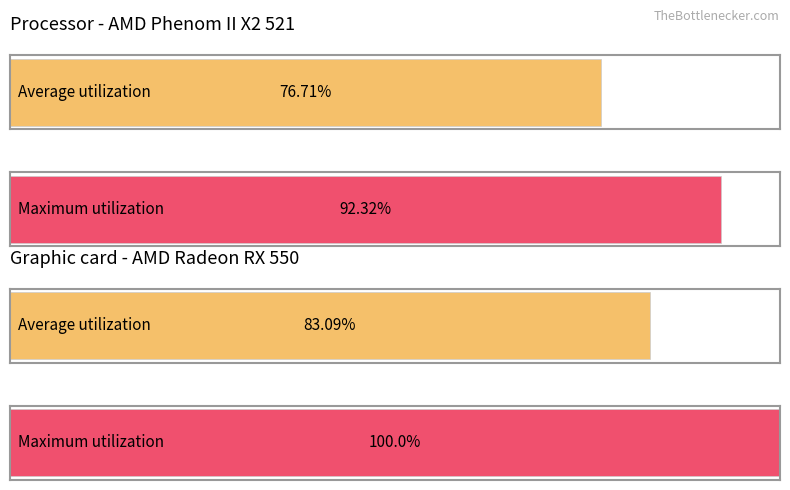

The value of Average utilization at snížená is 0.2. True or false?

False